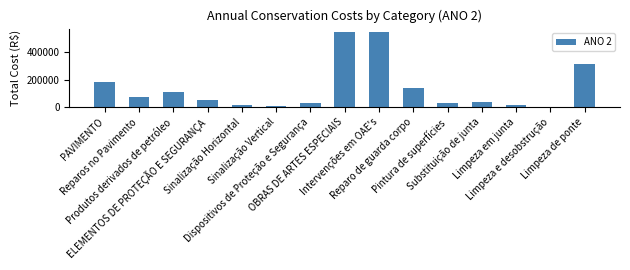

The value at ELEMENTOS DE PROTEÇÃO E SEGURANÇA is 74139.4. True or false?

False